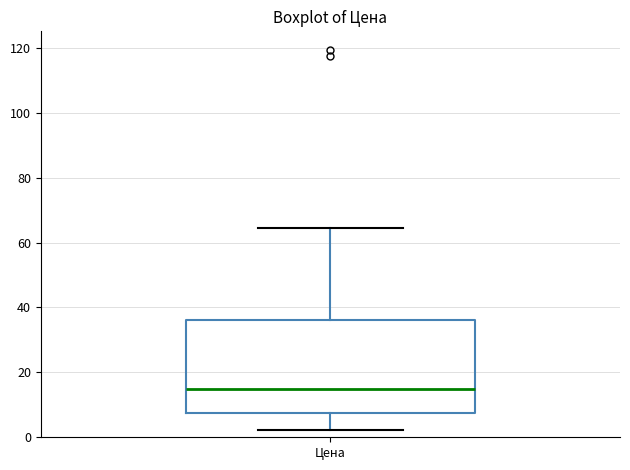

Where is the upper edge of the box for Цена on the y-axis? The values are not printed on the chart, so give them approximately, as read against the axis.

36